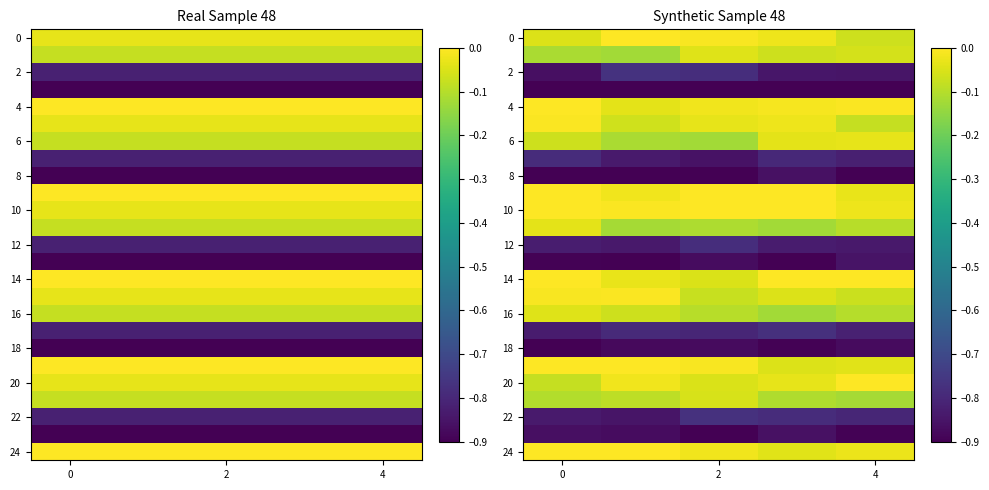

What is the difference between the highest and lowest values at 4?

0.9